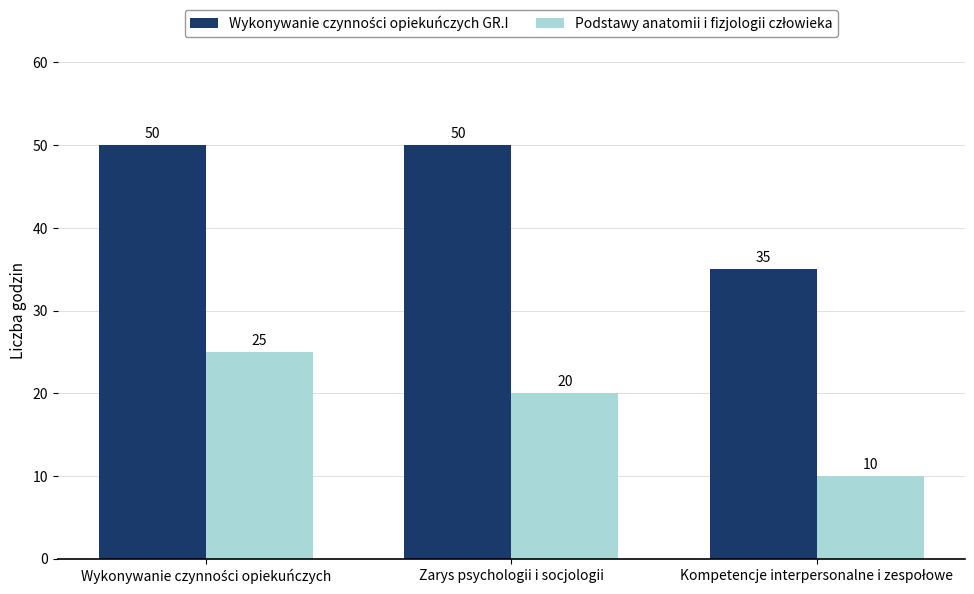

At how many categories does at least one series exceed 28?

3